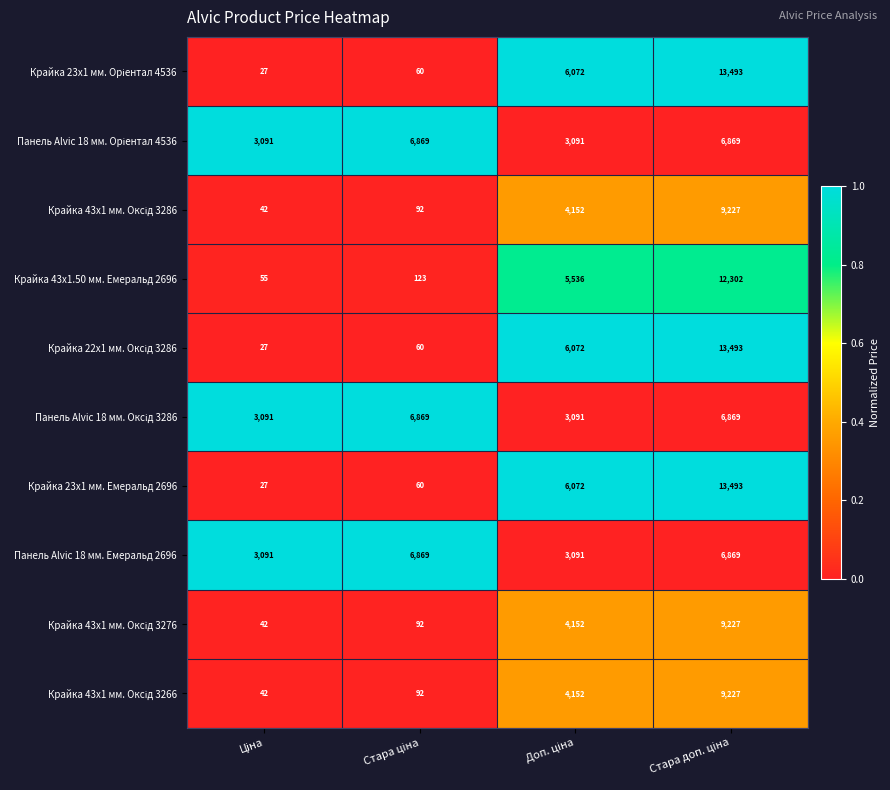

What is the greatest value displayed?

13493